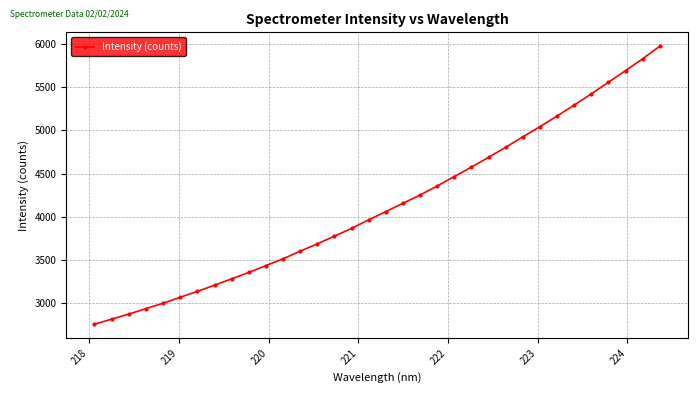

What is the sum of all values?

140548.6